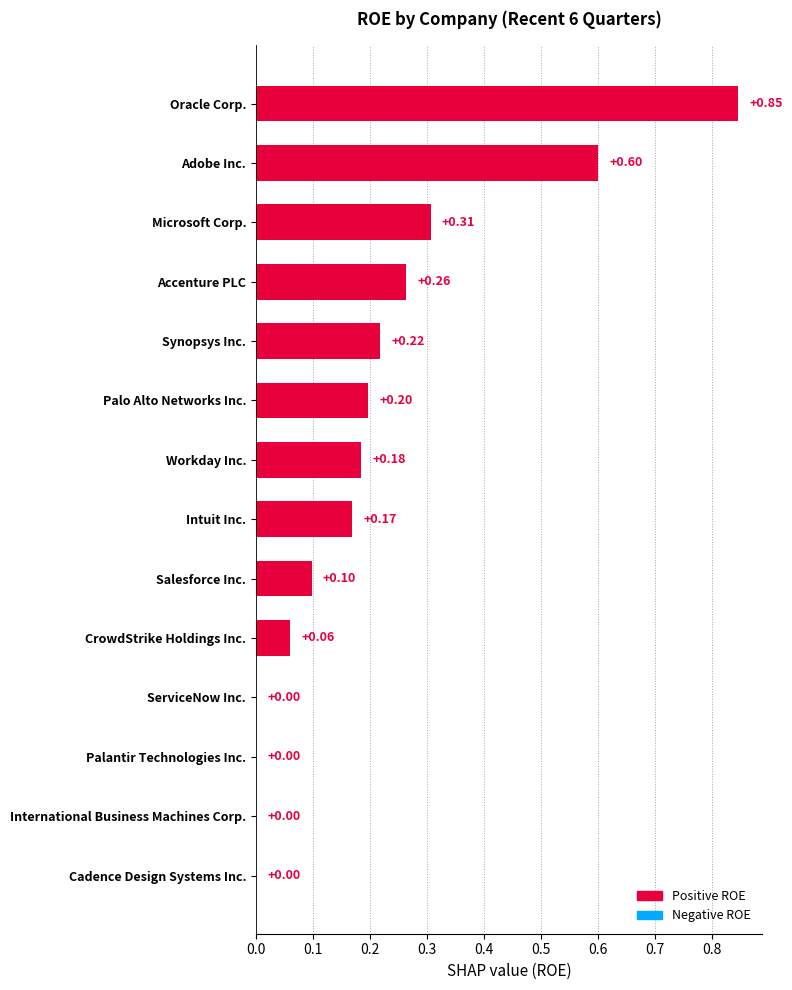

Between Microsoft Corp. and Accenture PLC, which is larger?

Microsoft Corp.